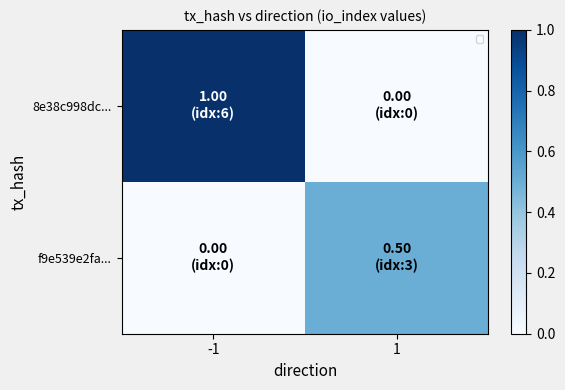

Which has a higher value, 1 or -1?

-1